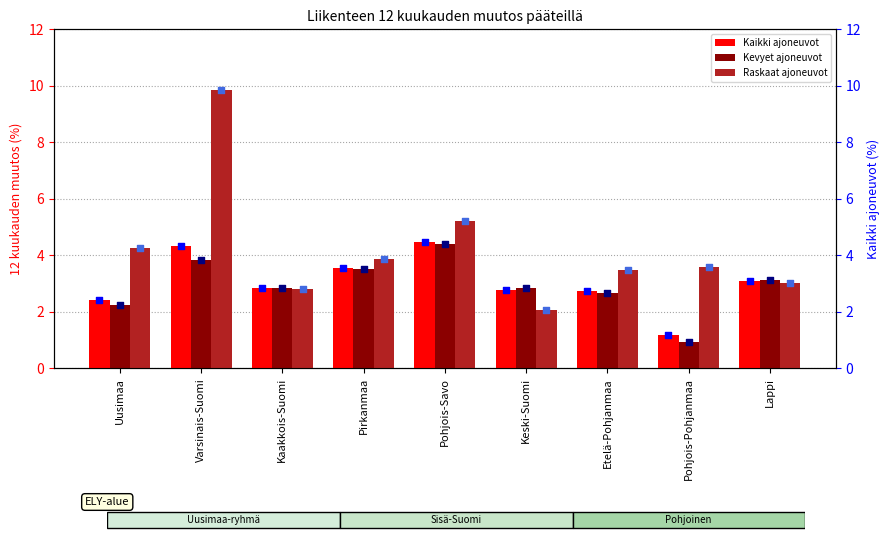

At how many categories does at least one series exceed 5?

2